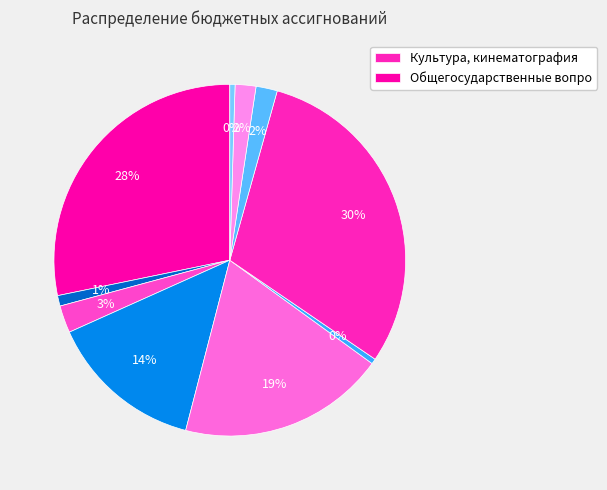

Rank the categories by value from highest to lowest.

Культура, кинематография, Общегосударственные вопросы, Жилищно-коммунальное хозяйство, Национальная экономика, Национальная безопасность, Социальная политика, Физическая культура, Национальная оборона, Образование, Средства массовой информации